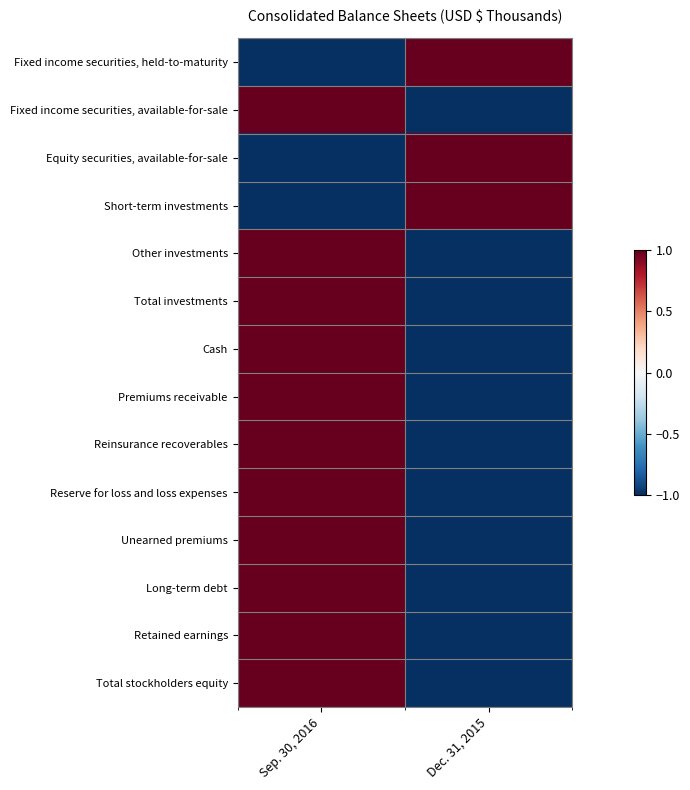

At Sep. 30, 2016, list the series in order from largest to smallest.

Fixed income securities, available-for-sale, Other investments, Total investments, Cash, Premiums receivable, Reinsurance recoverables, Reserve for loss and loss expenses, Unearned premiums, Long-term debt, Retained earnings, Total stockholders equity, Fixed income securities, held-to-maturity, Equity securities, available-for-sale, Short-term investments